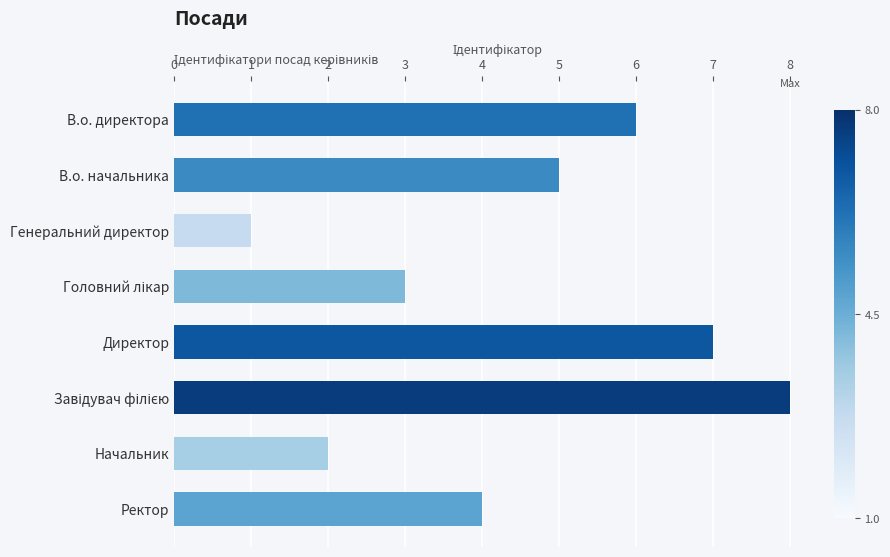

What is the difference between the second highest and second lowest values?

5